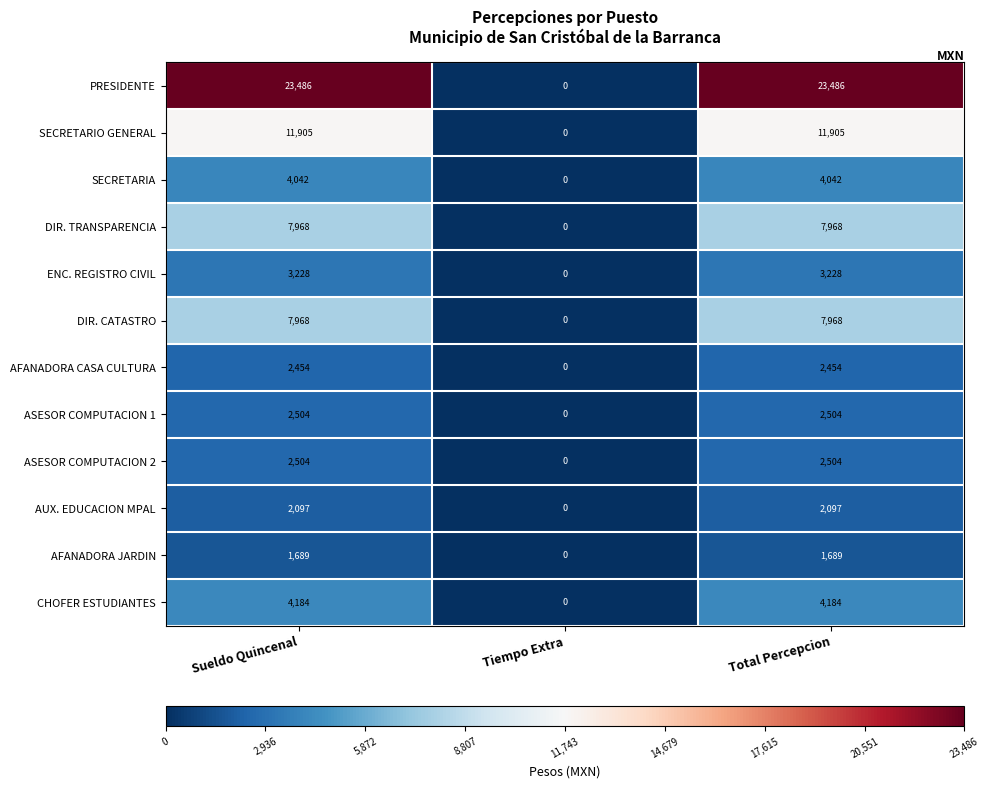

The value of AUX. EDUCACION MPAL at Tiempo Extra is 0. True or false?

True